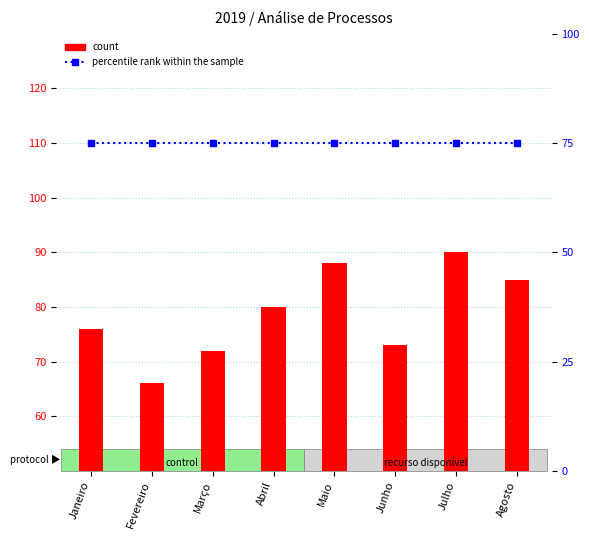

What value does the percentile rank within the sample series have at Abril?

75